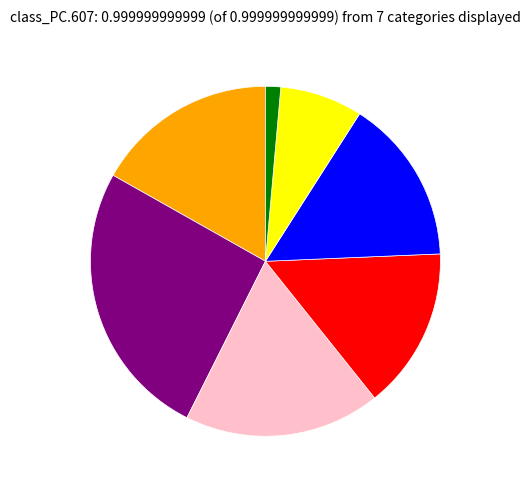

Is there any slice that represents more than half of the pie?

No